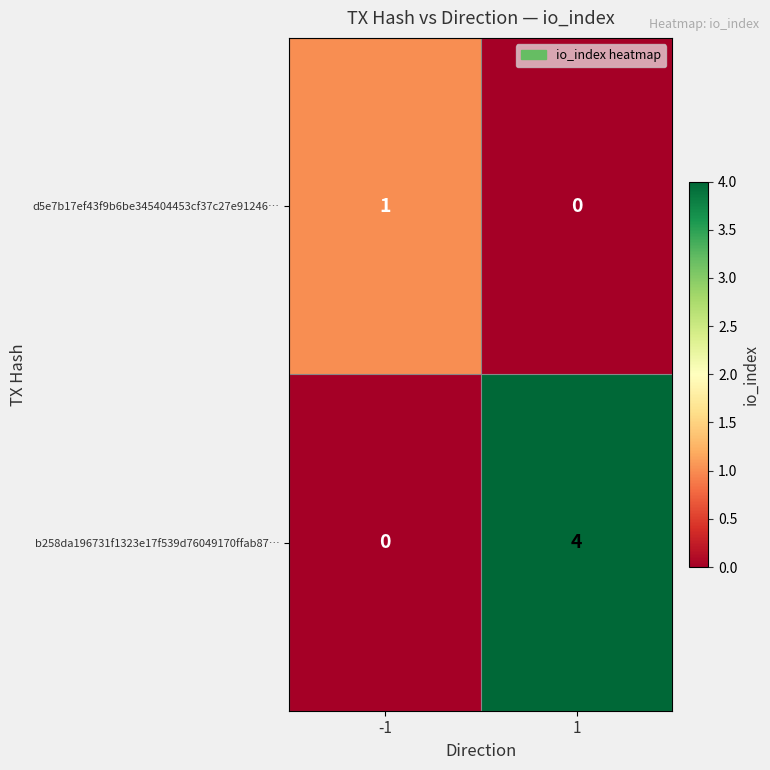

Which category has the highest value across all series?

1